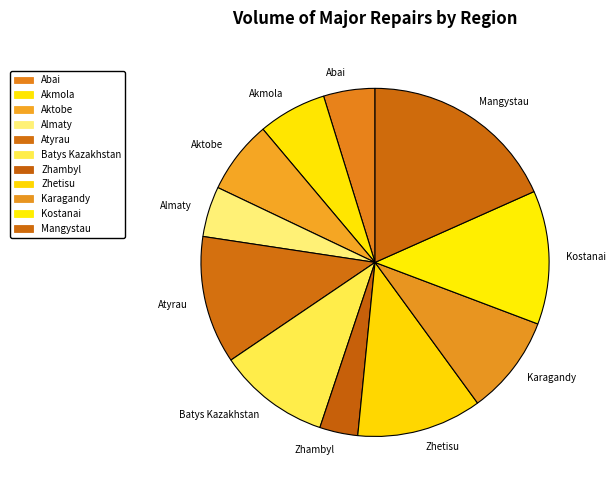

Is Zhetisu the majority of the pie?

No